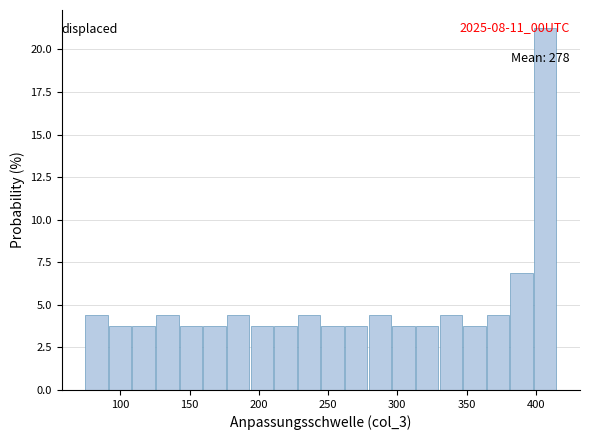

Read against the x-axis, roughly where is the centre of the tallest bar?

405